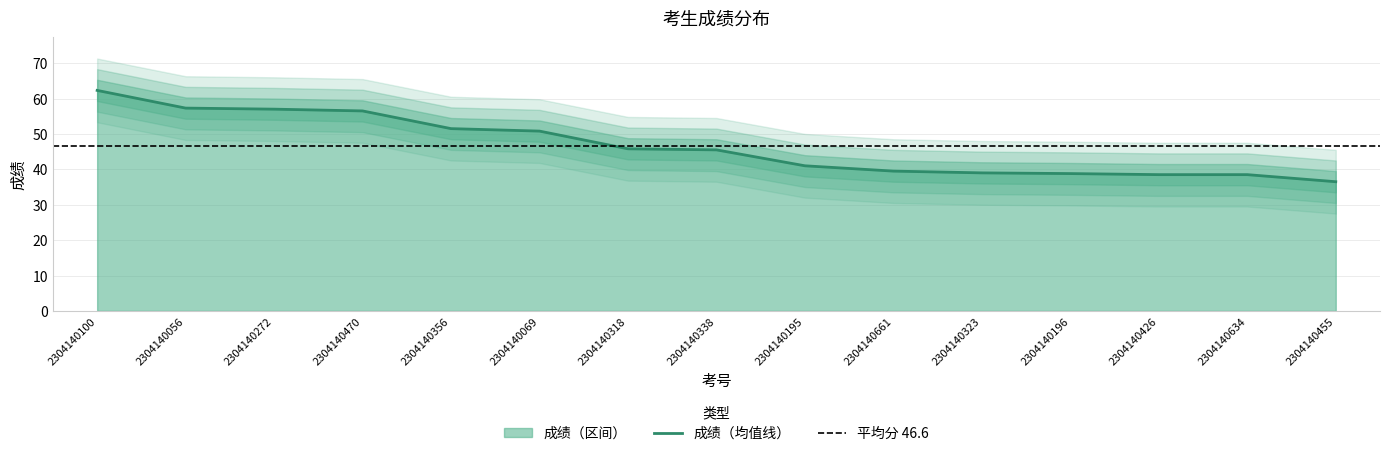

What is the ratio of the value at 2304140196 to the value at 2304140195?

0.9